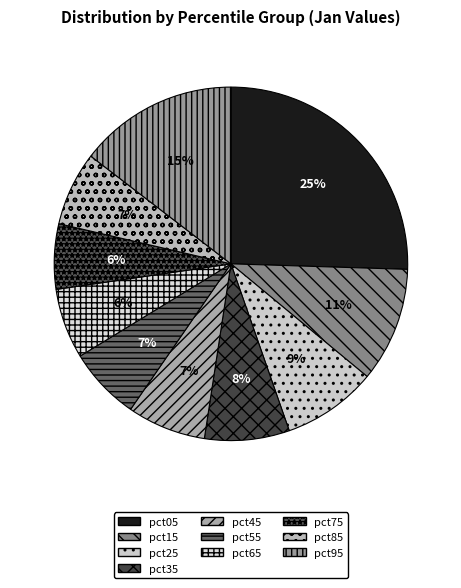

Is the sum of pct35 and pct75 greater than half?

No